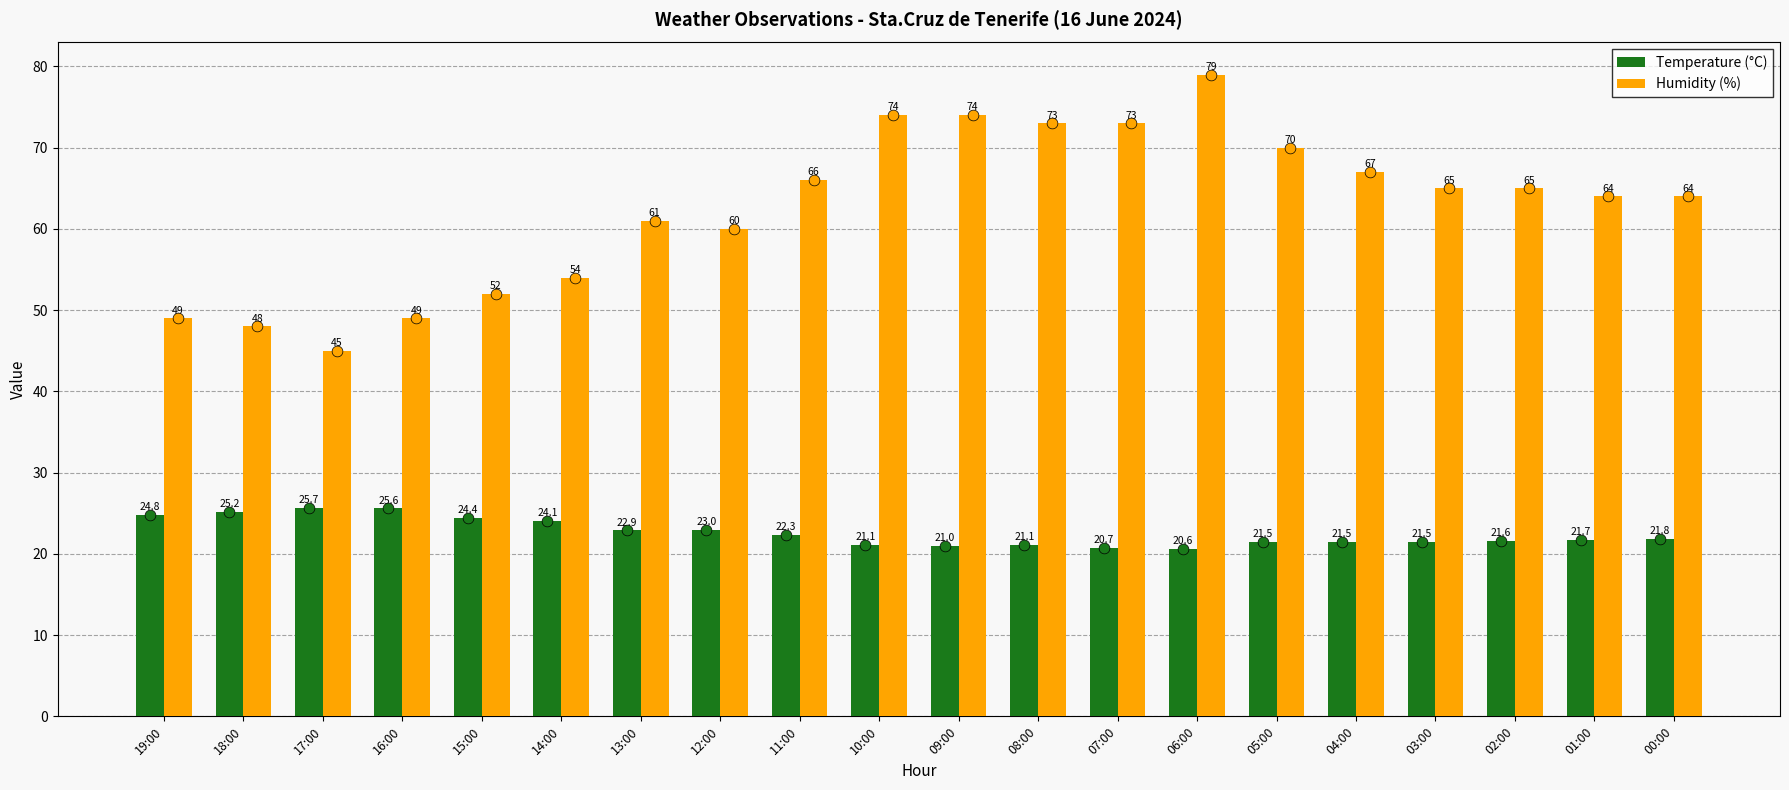

At how many categories does at least one series exceed 62?

12